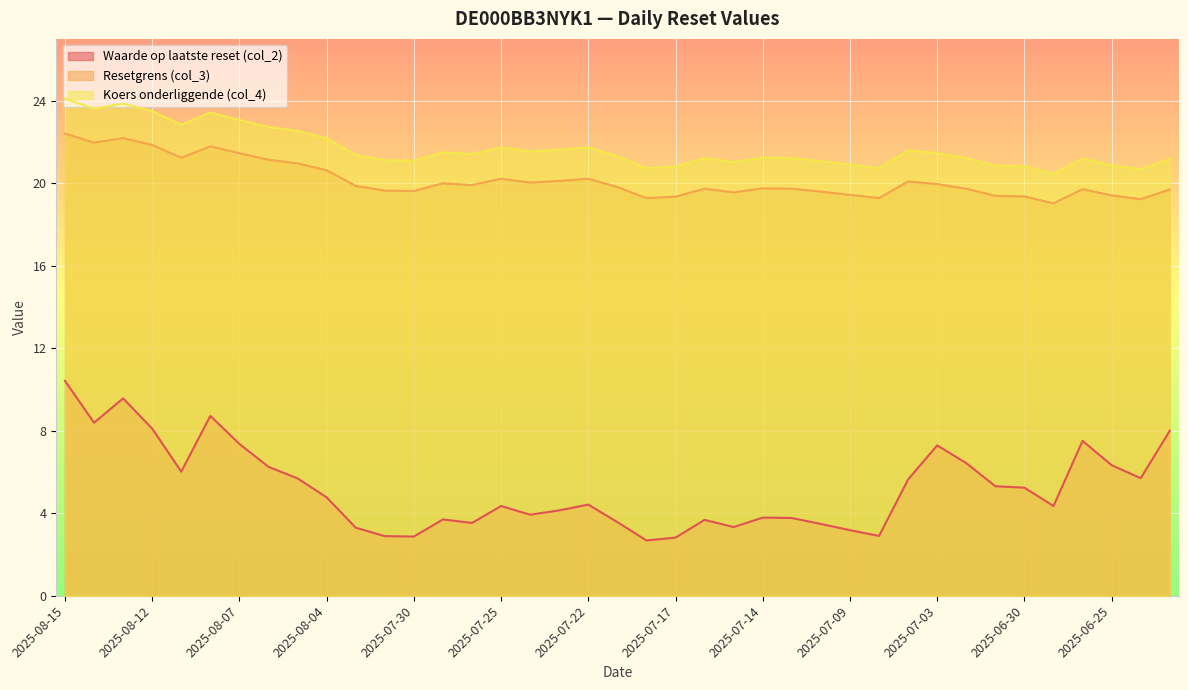

Rank the series by their maximum value, from lowest to highest.

Waarde op laatste reset (col_2), Resetgrens (col_3), Koers onderliggende (col_4)